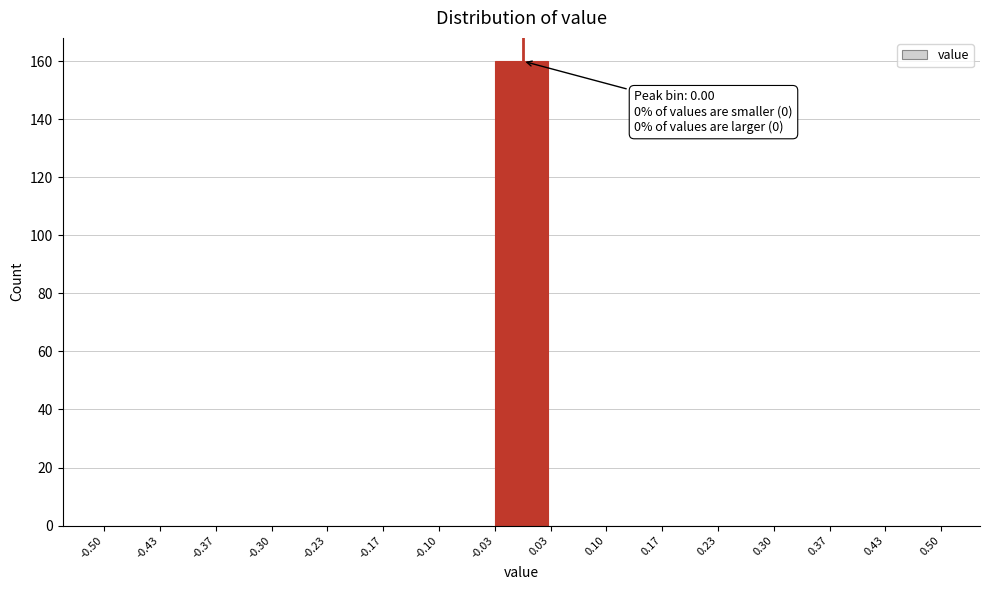

Which range on the x-axis has the tallest bar?

-0.03 to 0.03